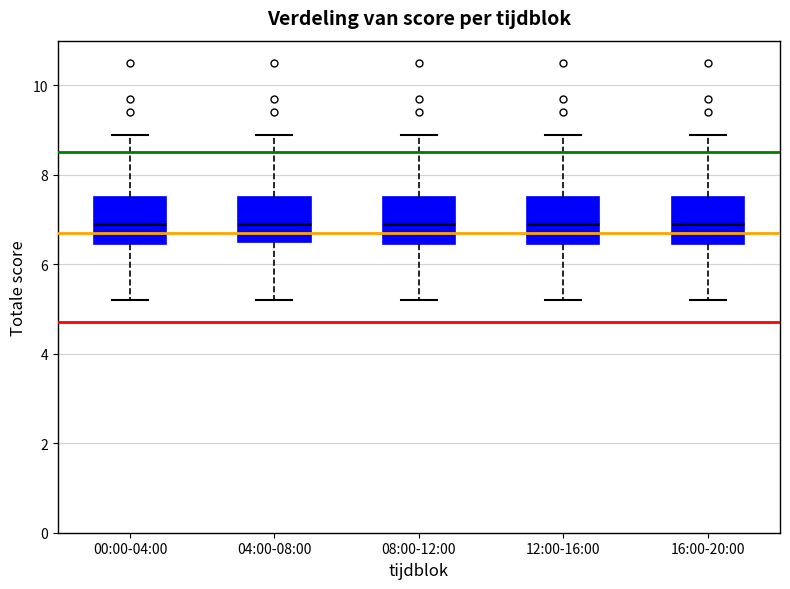

Reading left to right, transcribe this box plot: for each box, give where its median line is, the range the box spans, and where its two whiskers end, as read against the y-axis. The values are not printed on the chart, so give them approximately, as read against the axis.

00:00-04:00: median 7.0, box 6.4 to 7.6, whiskers 5.2 to 9.0
04:00-08:00: median 7.0, box 6.6 to 7.6, whiskers 5.2 to 9.0
08:00-12:00: median 7.0, box 6.4 to 7.6, whiskers 5.2 to 9.0
12:00-16:00: median 7.0, box 6.4 to 7.6, whiskers 5.2 to 9.0
16:00-20:00: median 7.0, box 6.4 to 7.6, whiskers 5.2 to 9.0